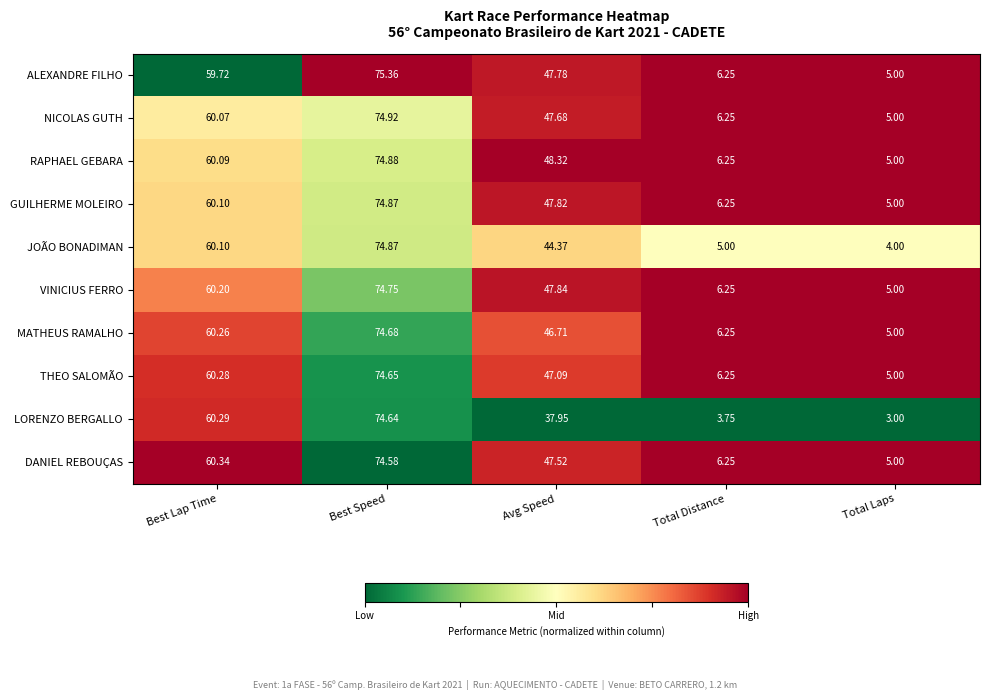

Where is JOÃO BONADIMAN nearest to the value 39?

Avg Speed